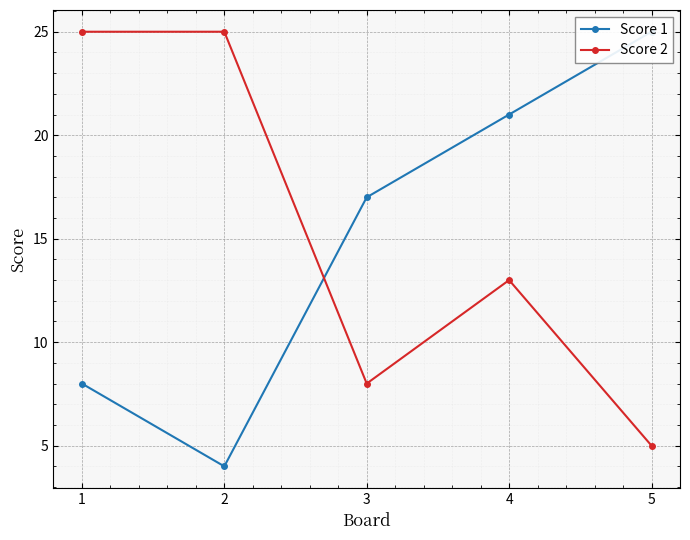

Which series ends up on top after the final intersection of Score 1 and Score 2?

Score 1